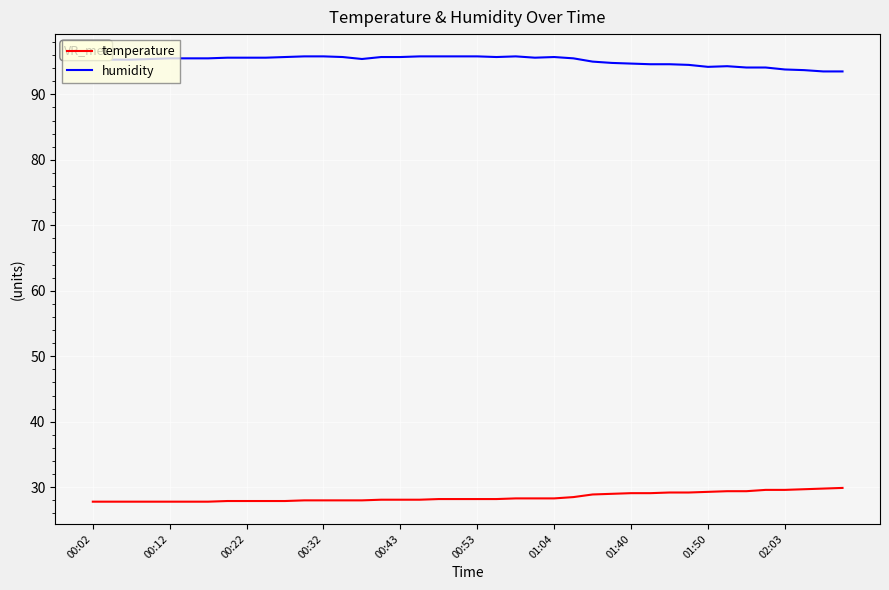

Rank the series by their average value, from lowest to highest.

temperature, humidity